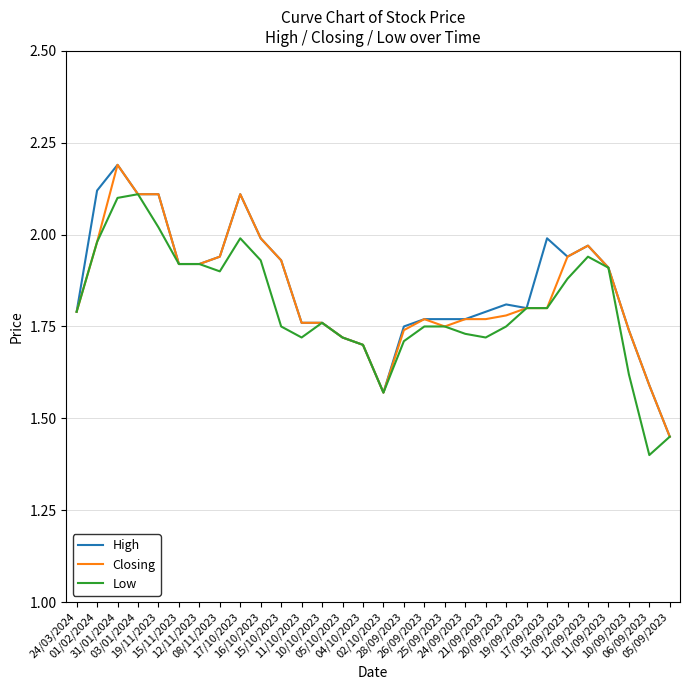

Is the value of High at 15/11/2023 greater than the value of Low at 12/09/2023?

No